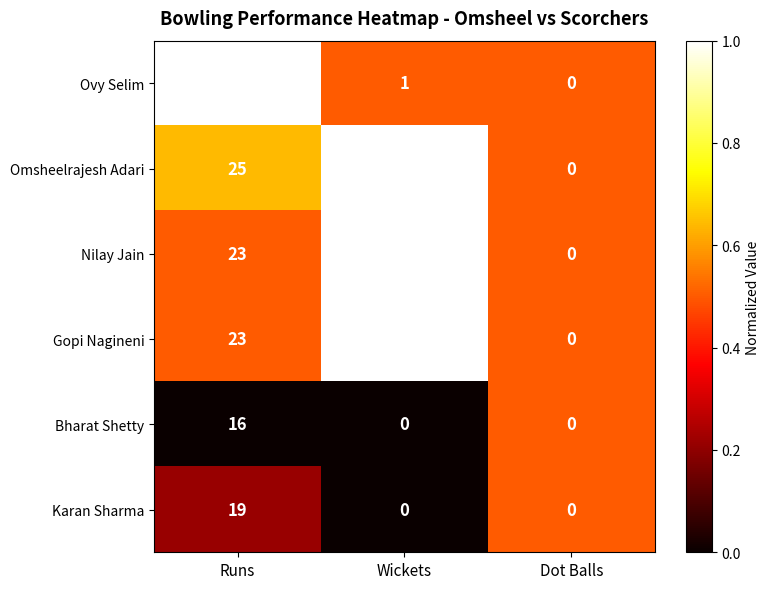

Is it true that Omsheelrajesh Adari equals -14 at Dot Balls?

False